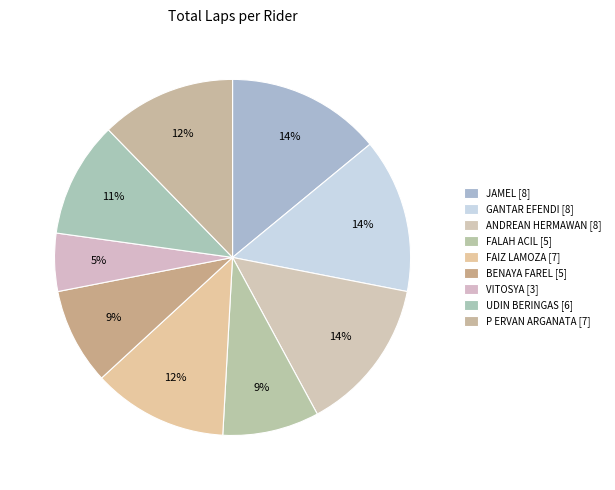

What percentage is the ANDREAN HERMAWAN [8] slice, to the nearest percent?

14%